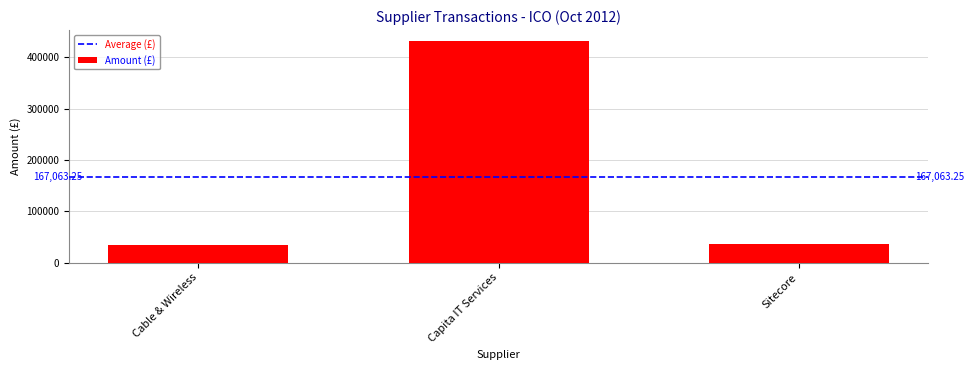

What is the change in value from Capita IT Services to Sitecore?

-395150.1